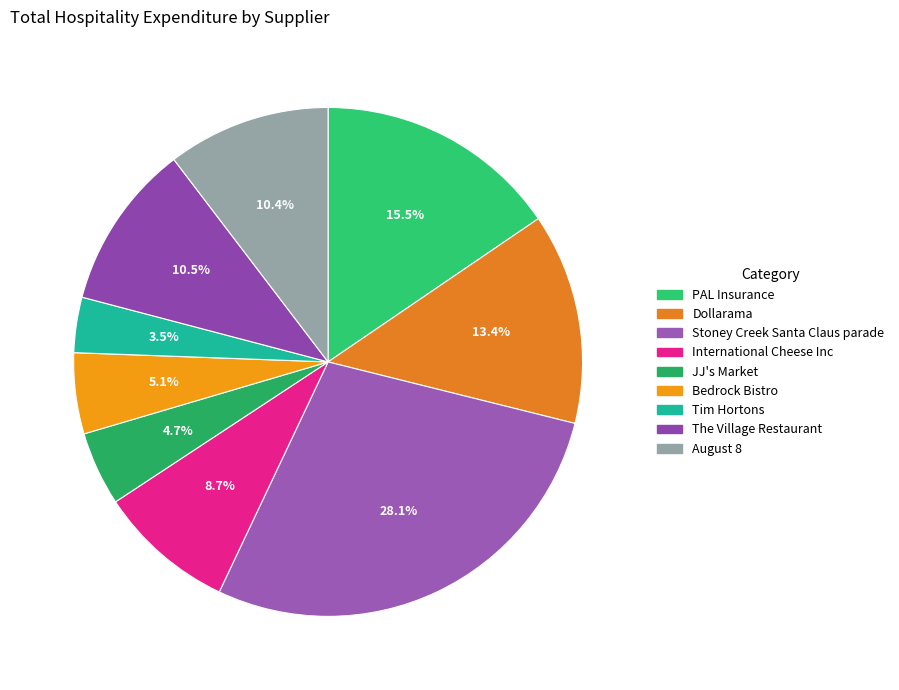

Which slice is the smallest?

Tim Hortons